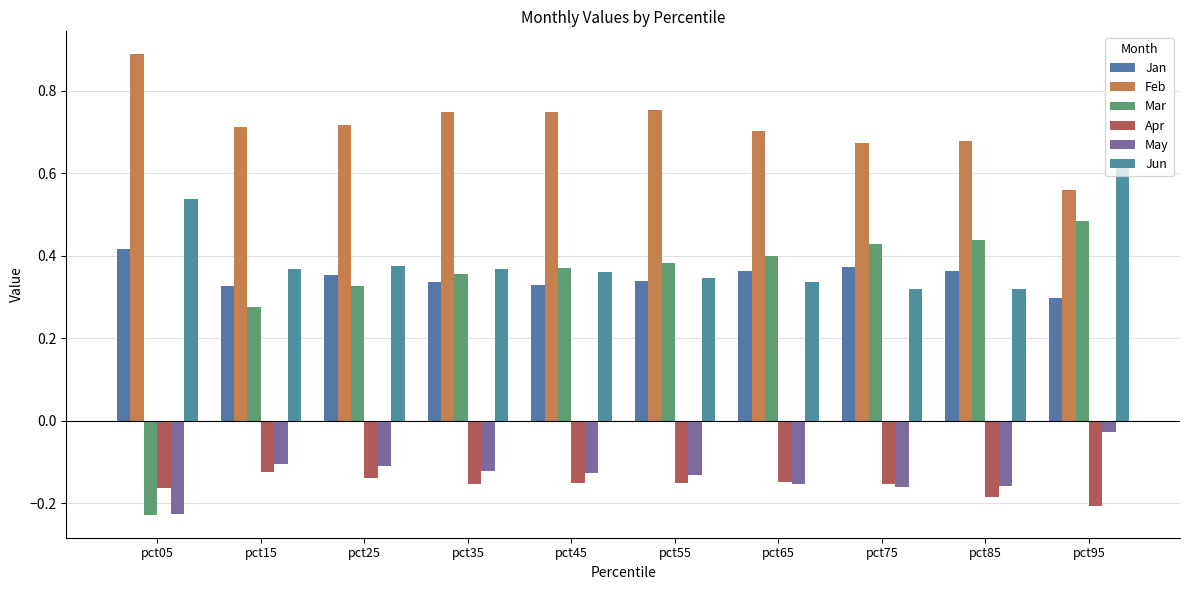

Reading left to right, extract all data points from this chart.

Jan: 0.4	0.3	0.4	0.3	0.3	0.3	0.4	0.4	0.4	0.3
Feb: 0.9	0.7	0.7	0.7	0.7	0.8	0.7	0.7	0.7	0.6
Mar: -0.2	0.3	0.3	0.4	0.4	0.4	0.4	0.4	0.4	0.5
Apr: -0.2	-0.1	-0.1	-0.2	-0.2	-0.1	-0.1	-0.2	-0.2	-0.2
May: -0.2	-0.1	-0.1	-0.1	-0.1	-0.1	-0.2	-0.2	-0.2	-0.0
Jun: 0.5	0.4	0.4	0.4	0.4	0.3	0.3	0.3	0.3	0.6